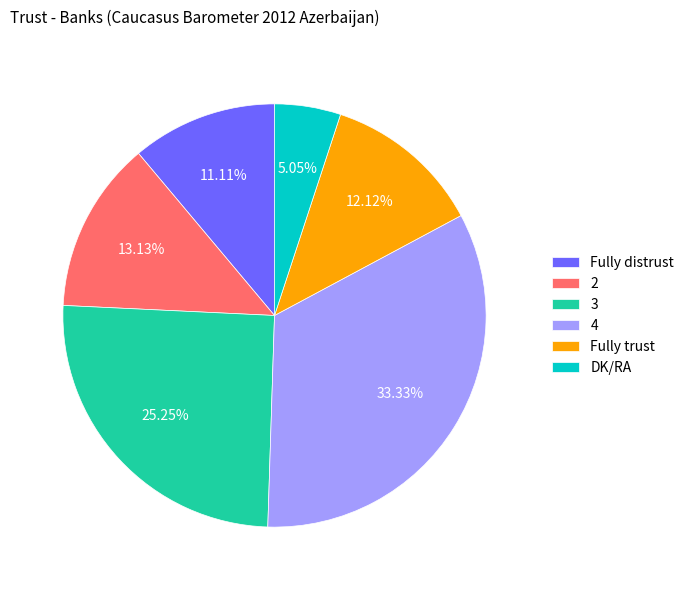

Is there a majority slice in this chart?

No